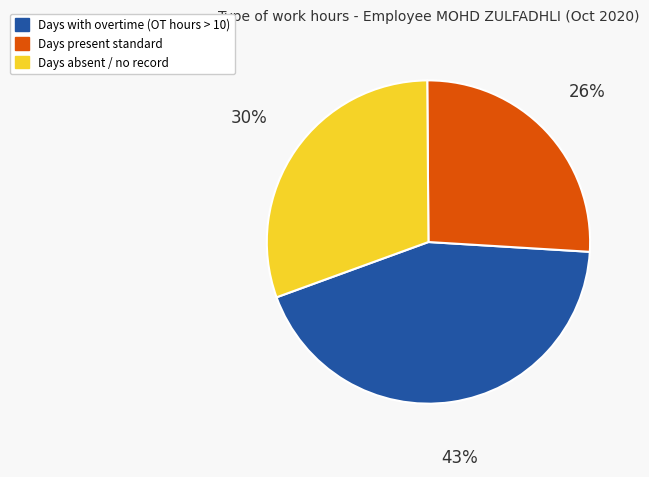

Is there any slice that represents more than half of the pie?

No